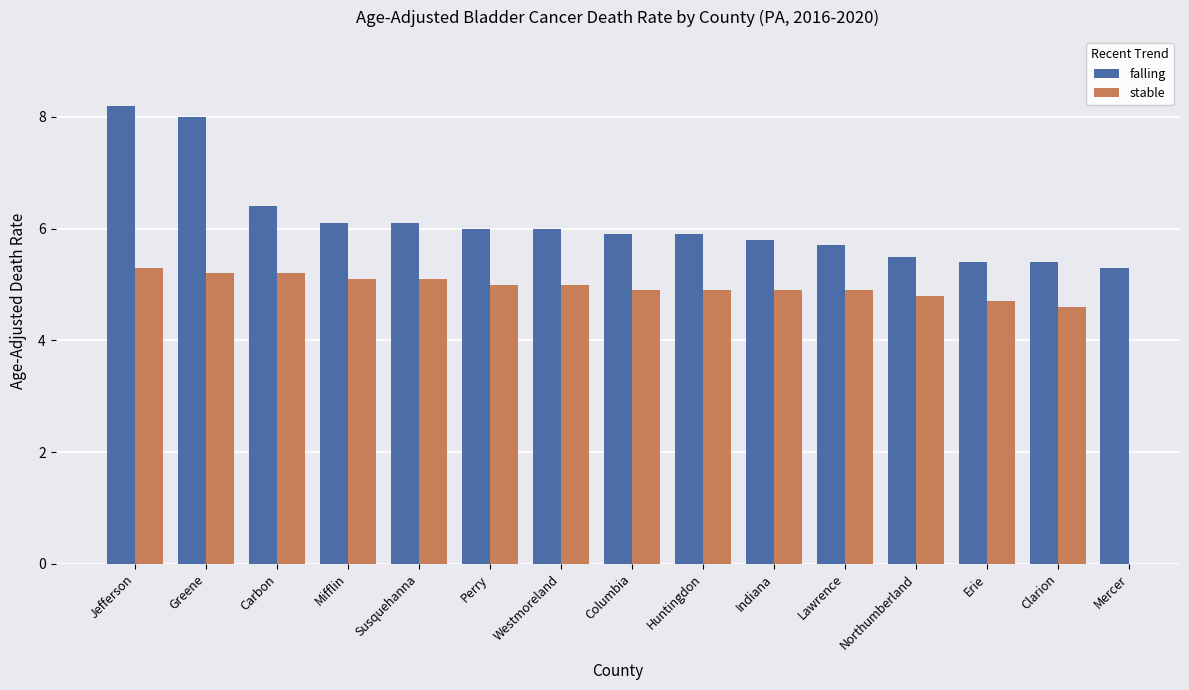

Read the value at Jefferson.

8.2